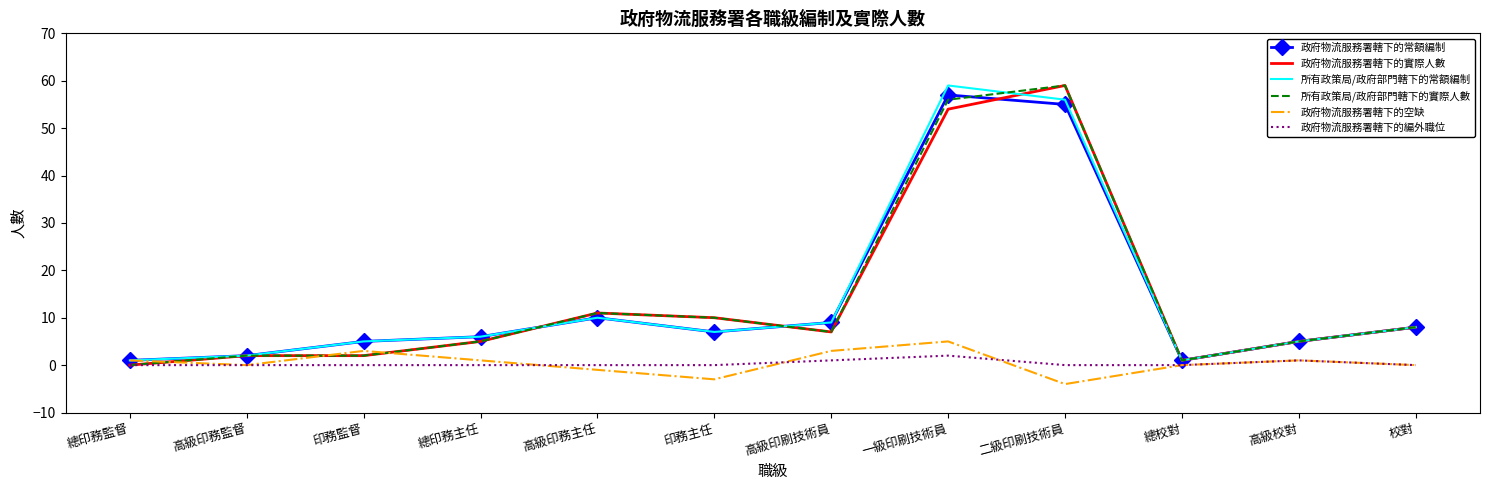

True or false: 政府物流服務署轄下的實際人數 has a value of 5 at 總印務主任.

True